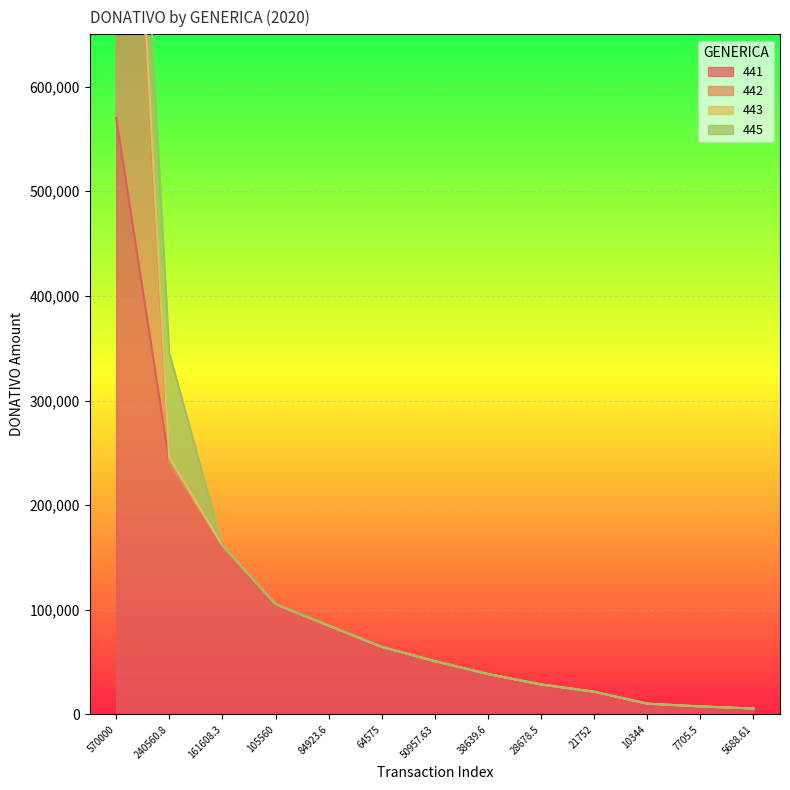

True or false: 441 and 443 cross at least once.

False